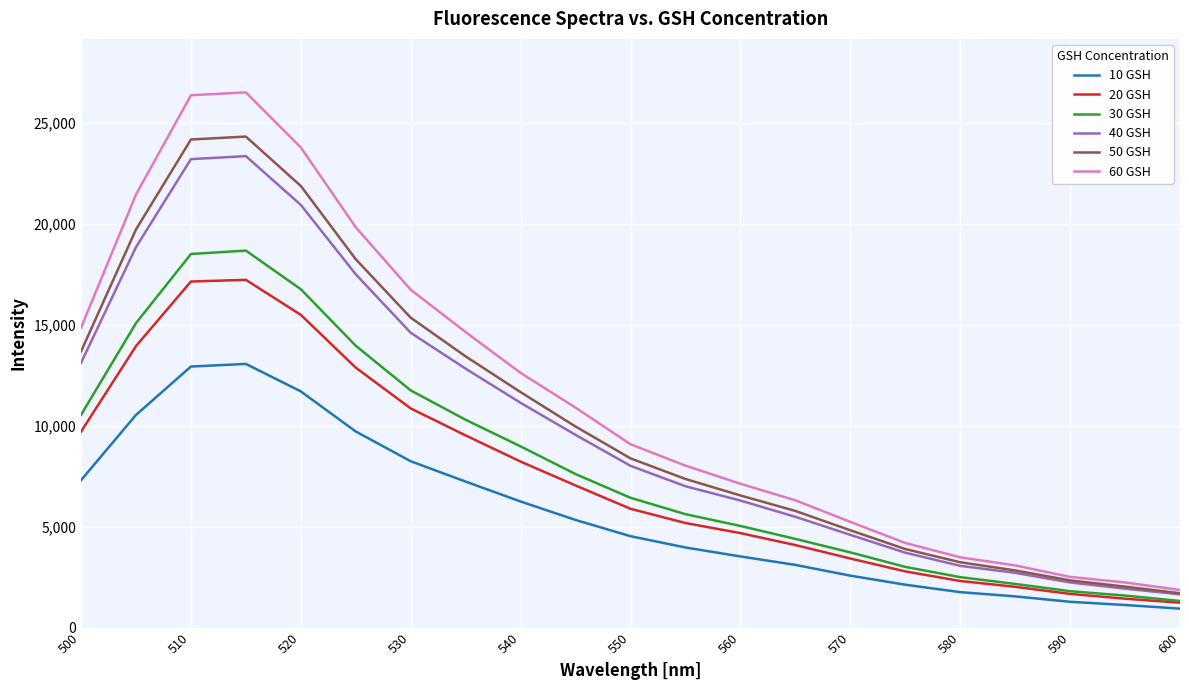

What is the minimum value for 40 GSH?

1645